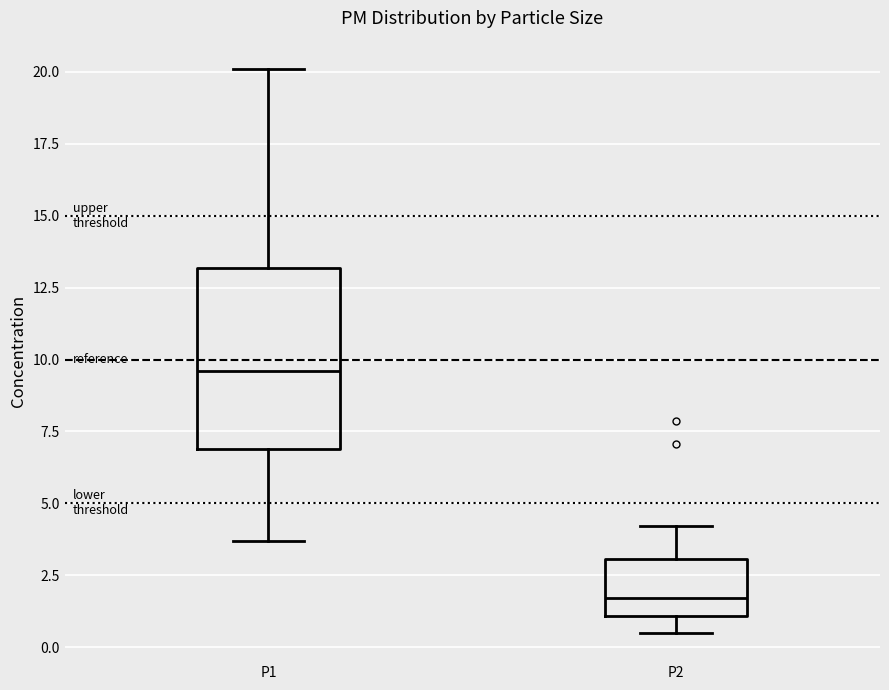

Reading left to right, transcribe this box plot: for each box, give where its median line is, the range the box spans, and where its two whiskers end, as read against the y-axis. The values are not printed on the chart, so give them approximately, as read against the axis.

P1: median 9.5, box 7.0 to 13.0, whiskers 3.5 to 20.0
P2: median 1.5, box 1.0 to 3.0, whiskers 0.5 to 4.0